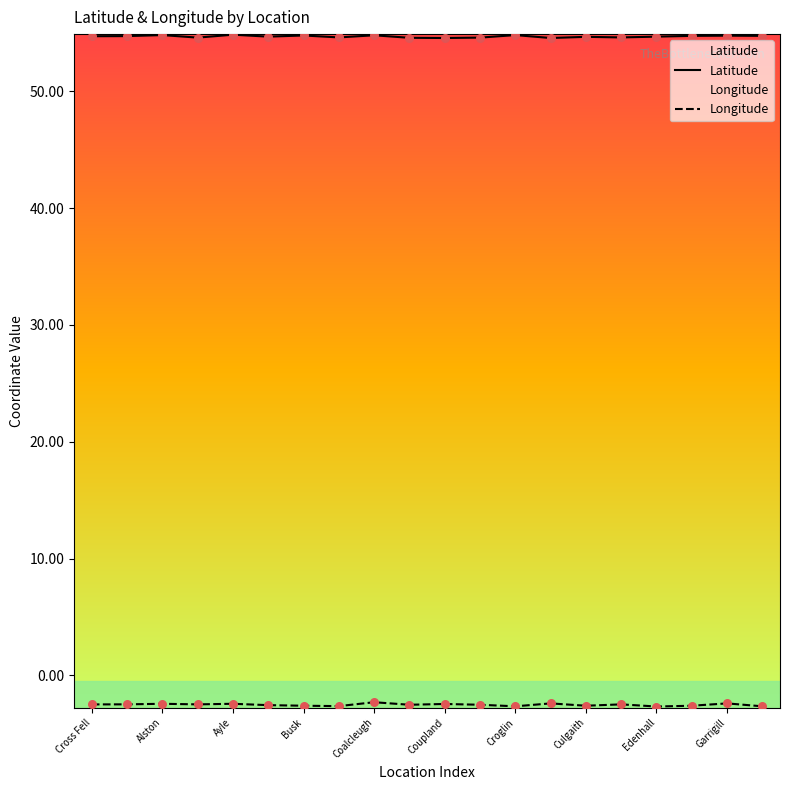

Which series has the widest spread of Y values?

Longitude